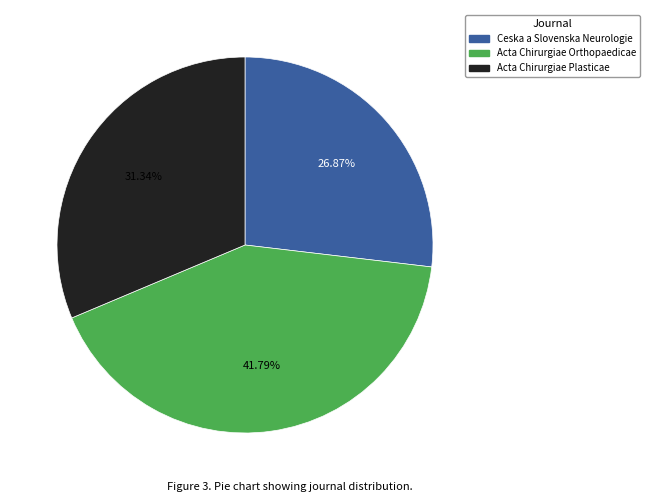

Does Ceska a Slovenska Neurologie account for over 50% of the chart?

No